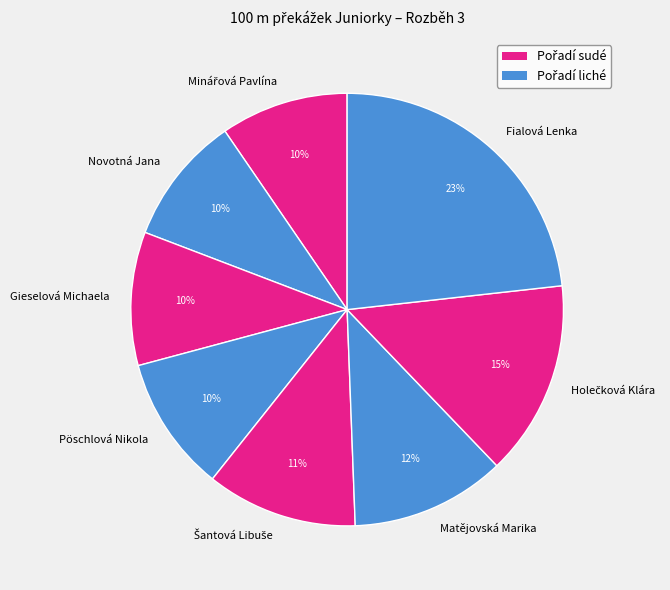

What is the largest slice in the pie chart?

Fialová Lenka